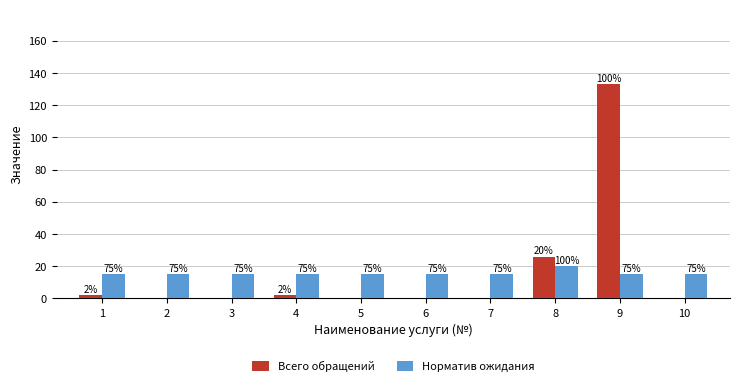

Reading left to right, transcribe all the data shown in this chart.

Всего обращений: 1=2	2=0	3=0	4=2	5=0	6=0	7=0	8=26	9=133	10=0
Норматив ожидания: 1=15	2=15	3=15	4=15	5=15	6=15	7=15	8=20	9=15	10=15